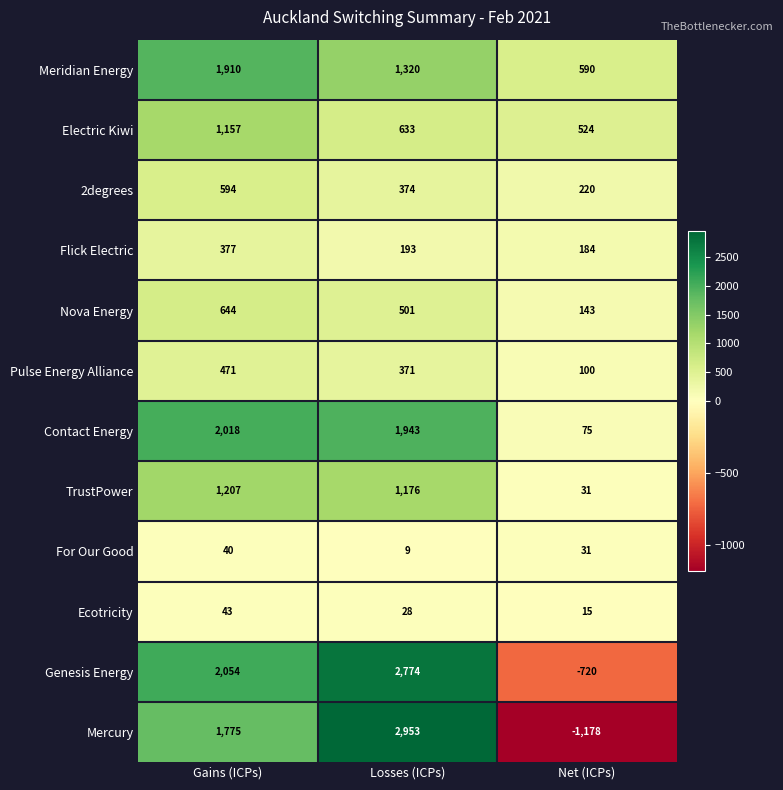

What is the approximate value of Flick Electric at Losses (ICPs)?

193